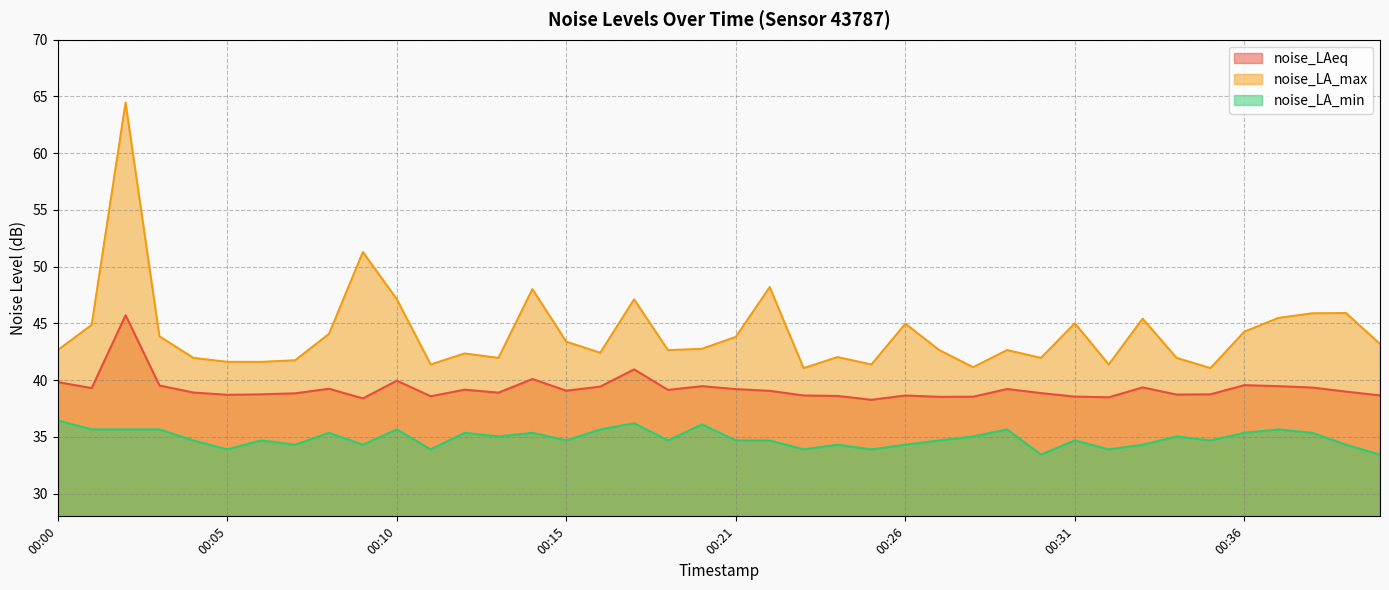

Which series has the largest total across all categories?

noise_LA_max